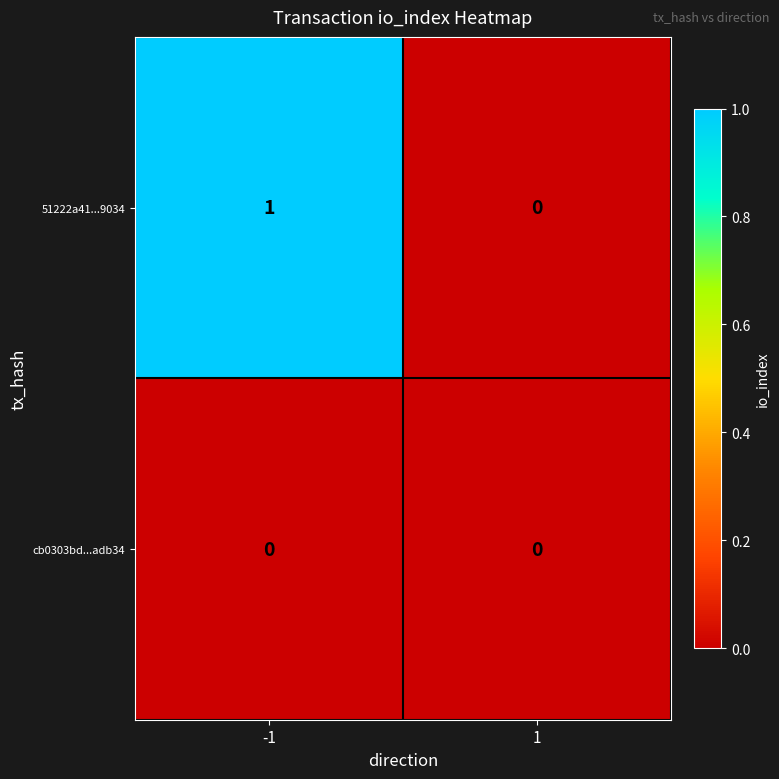

The 51222a41...9034 series shows 0 at -1. True or false?

False